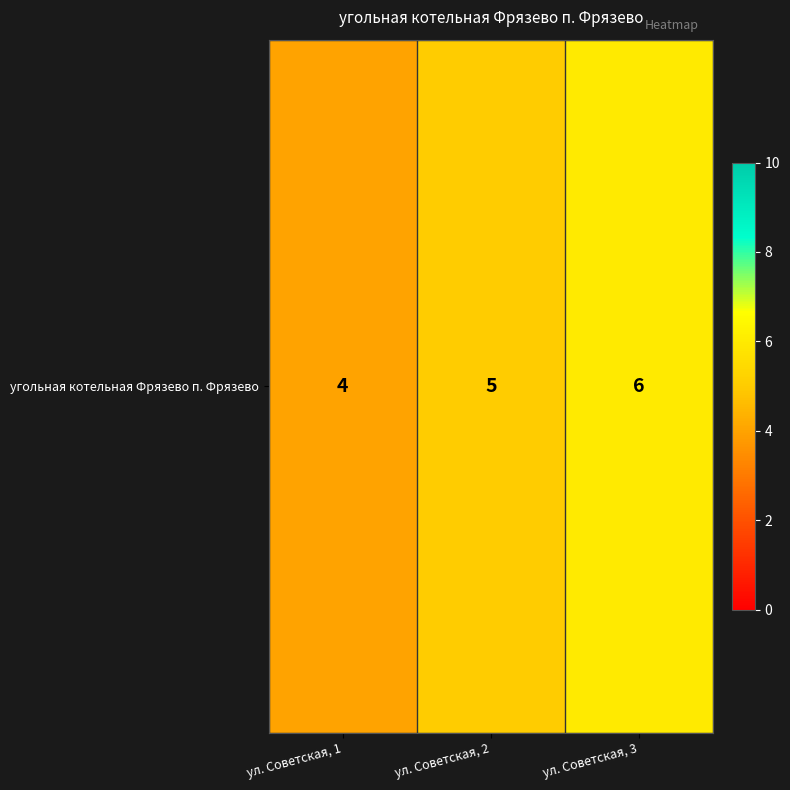

The value at ул. Советская, 1 is 6. True or false?

False